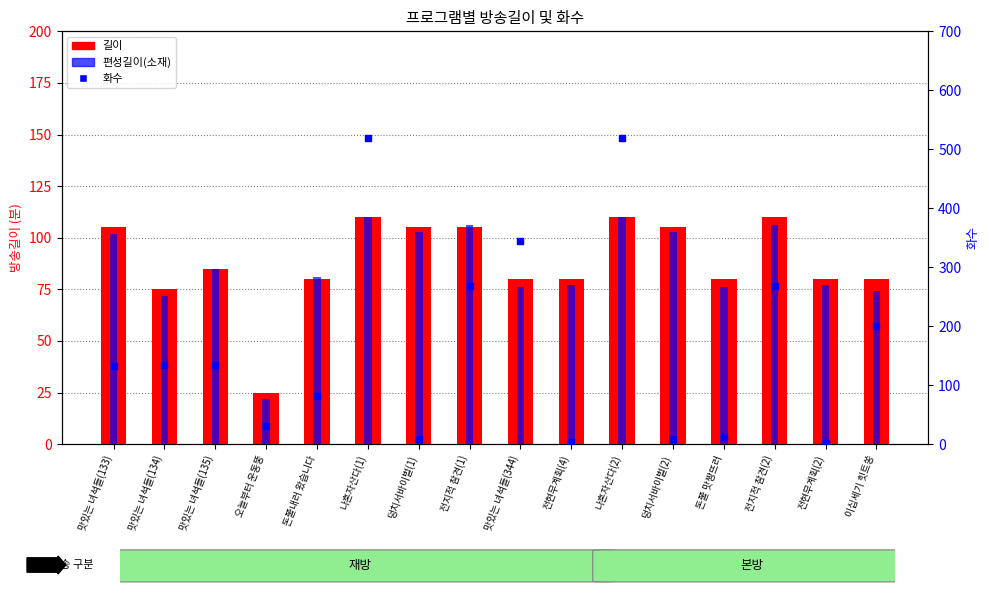

What is the total value across all series at 맛있는 녀석들(135)?

305